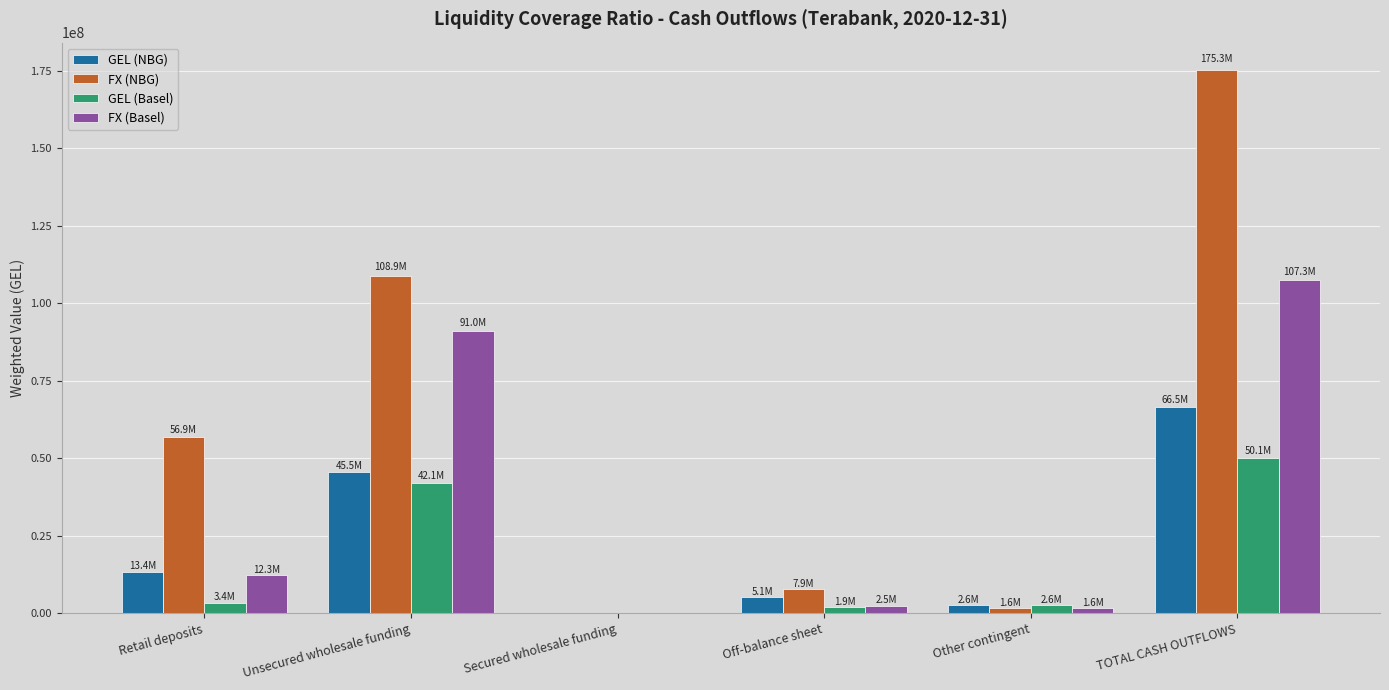

Is it true that GEL (Basel) equals 50068549.4 at TOTAL CASH OUTFLOWS?

True